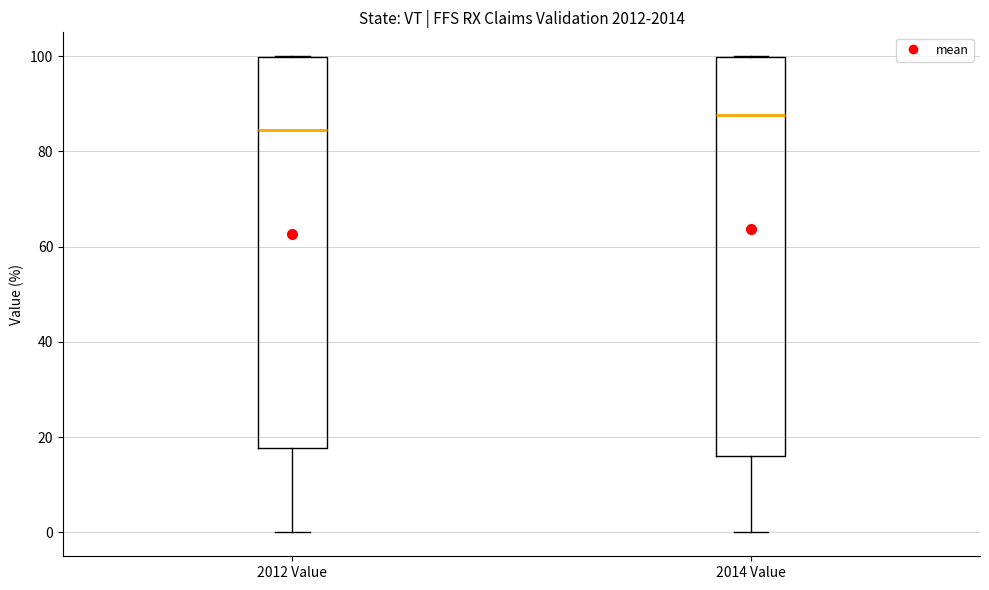

Reading left to right, read every box against the y-axis: the position of its median line, the range the box covers, and the ends of its whiskers. The values are not printed on the chart, so give them approximately, as read against the axis.

2012 Value: median 84, box 18 to 100, whiskers 0 to 100
2014 Value: median 88, box 16 to 100, whiskers 0 to 100